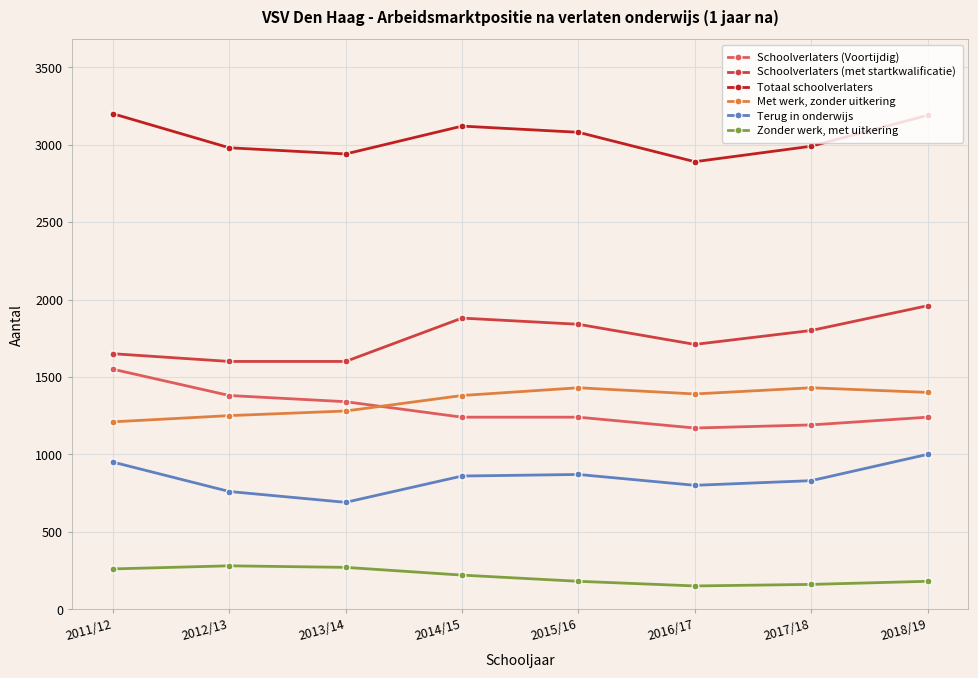

What is the value of the Schoolverlaters (Voortijdig) point at the 6th from the left?

1170